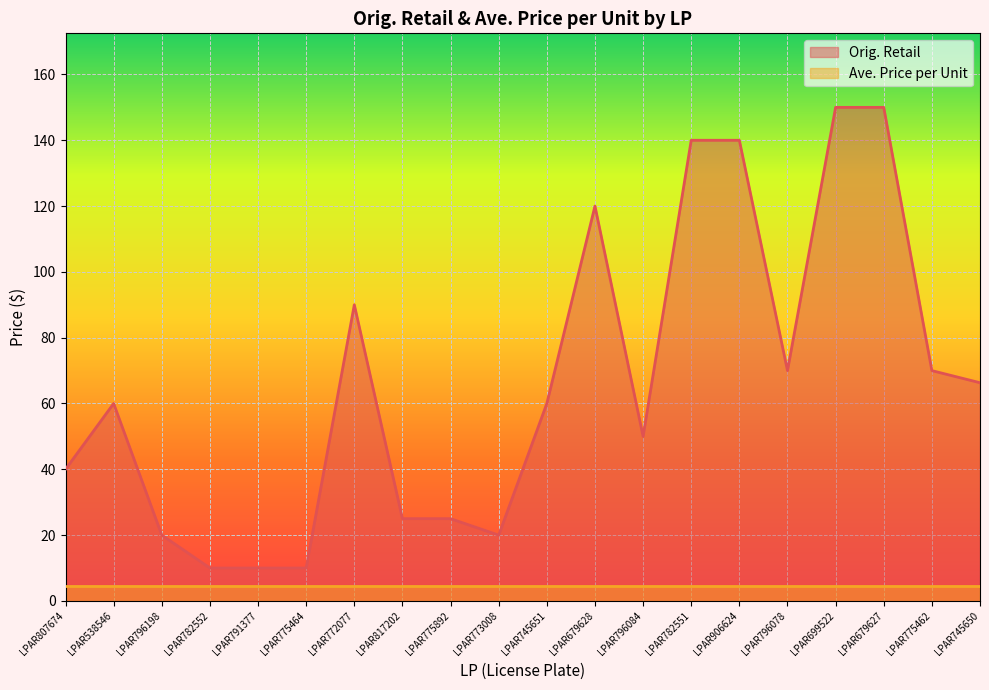

Which has a higher value, LPAR773008 or LPAR817202?

LPAR817202